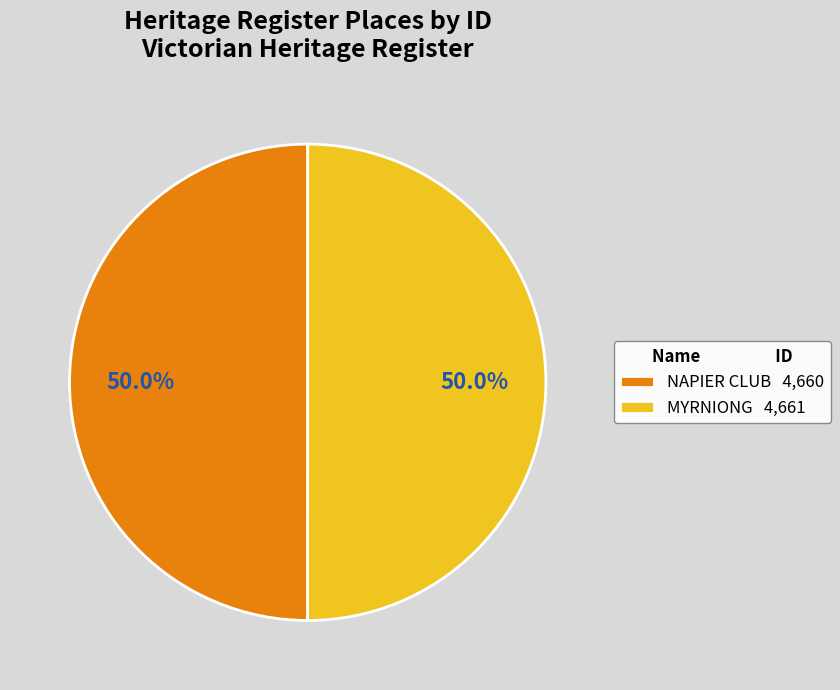

Approximately how many times larger is the value at MYRNIONG compared to NAPIER CLUB?

1.0